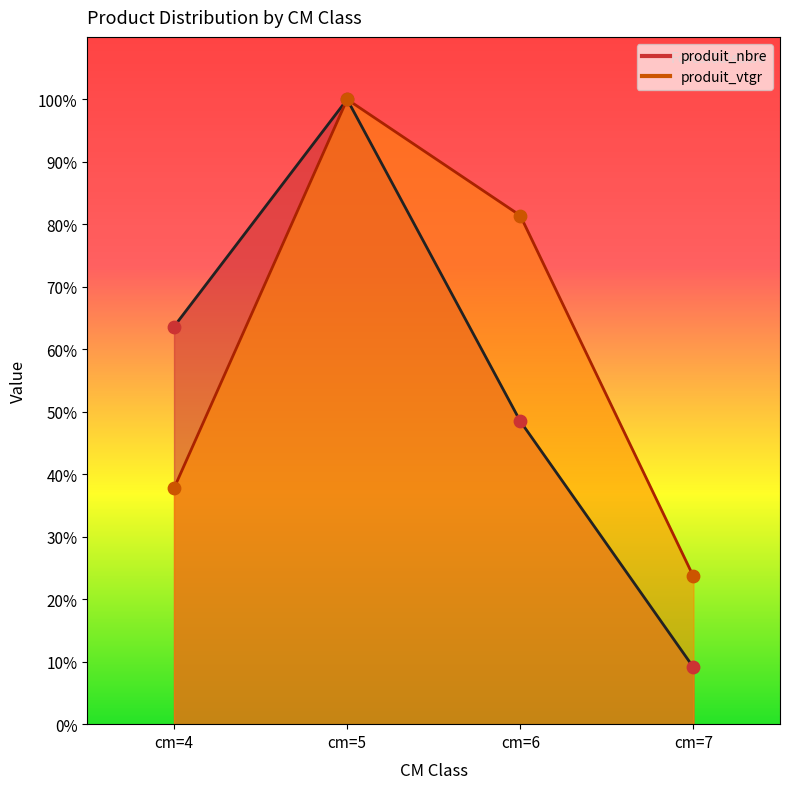

Which series reaches the minimum Y coordinate?

produit_nbre